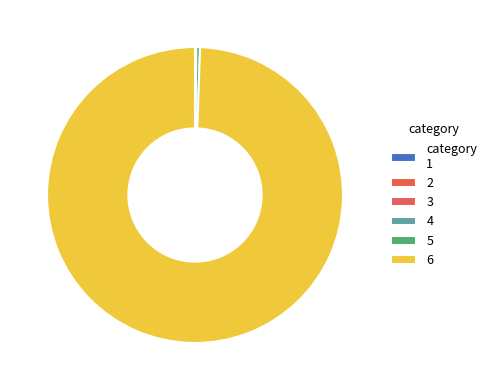

How many slices are in this pie chart?

6